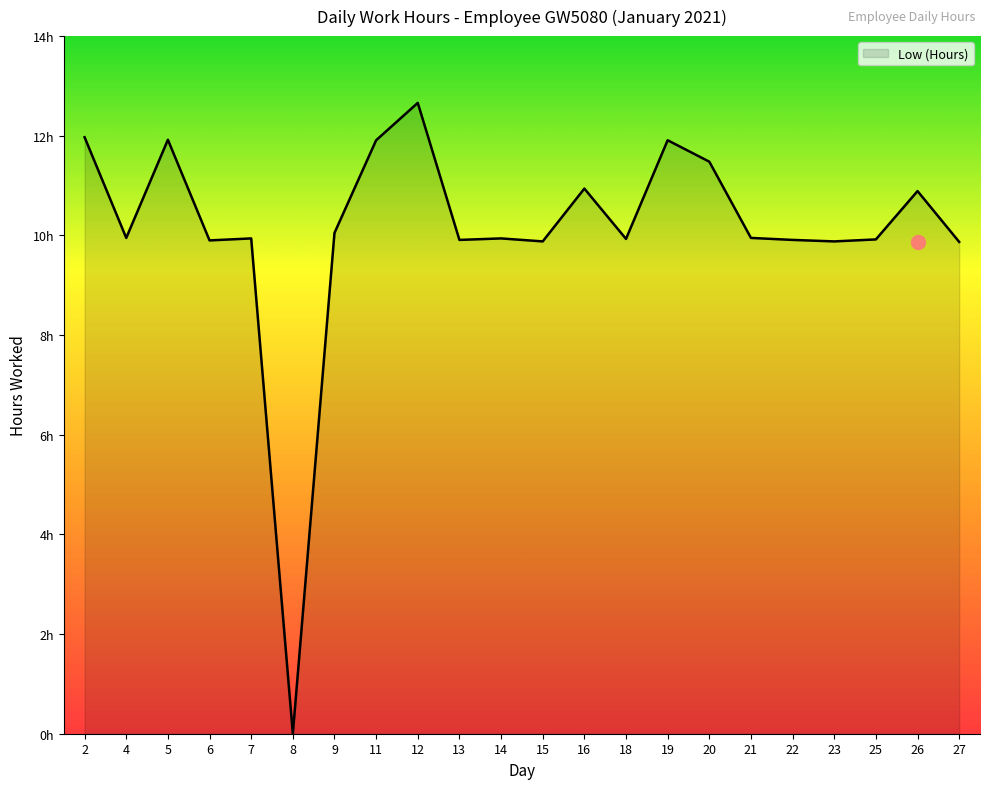

Is this an area chart (filled region under the line)?

Yes